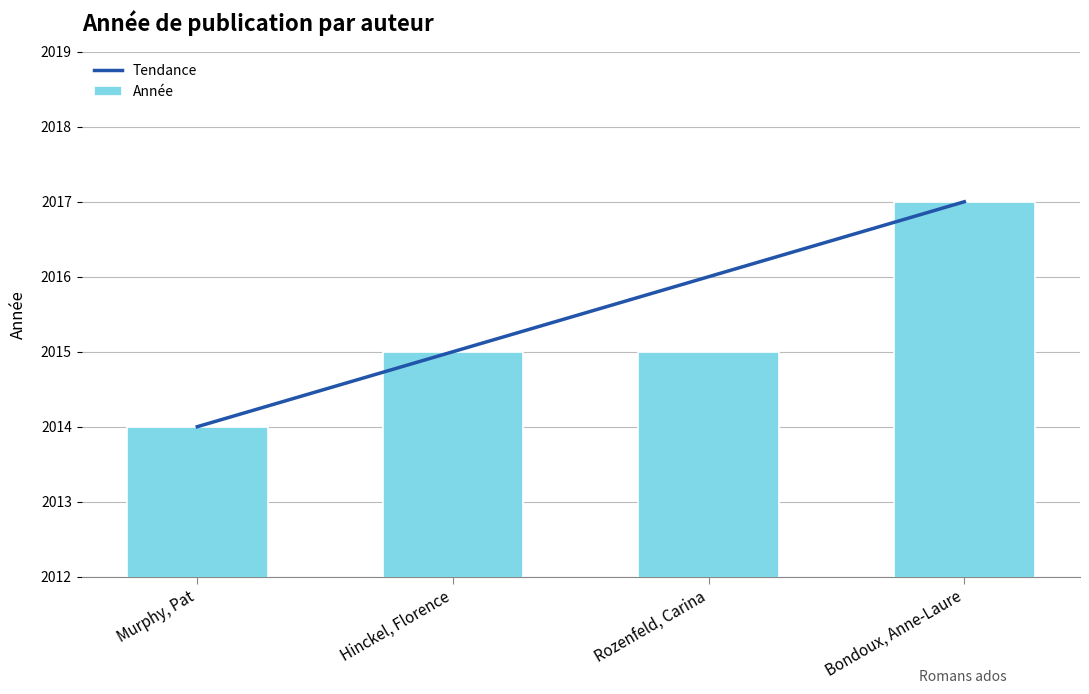

The chart shows a value of 562 at Bondoux, Anne-Laure. True or false?

False